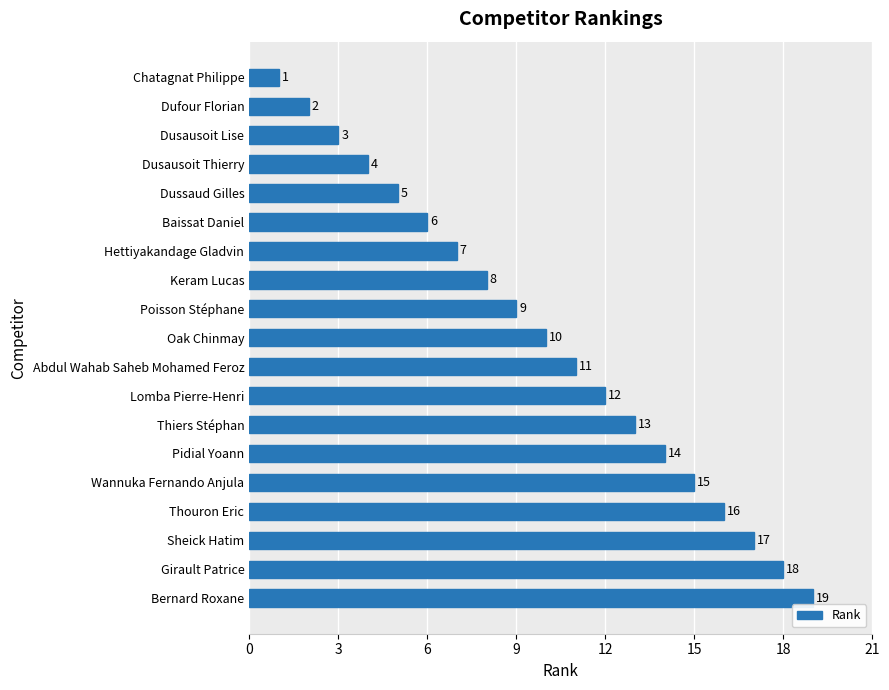

How many bars are there in total?

19